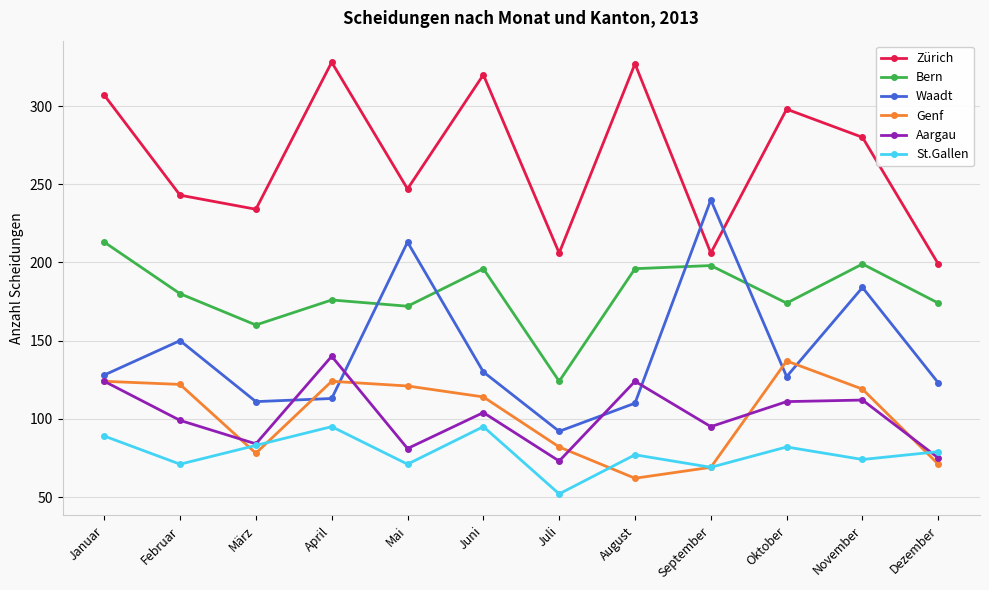

Between which two adjacent categories do Genf and St.Gallen first intersect?

Februar and März